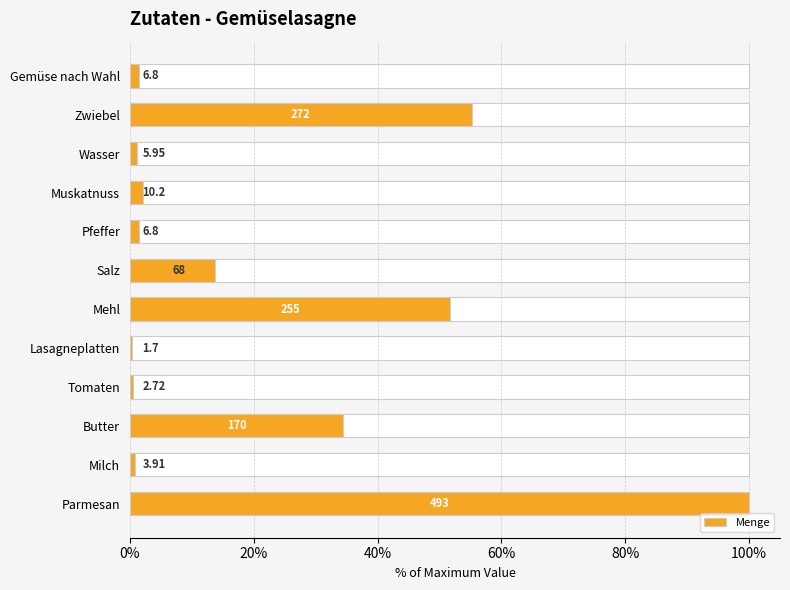

Is it true that the value at Zwiebel is 55.2?

True